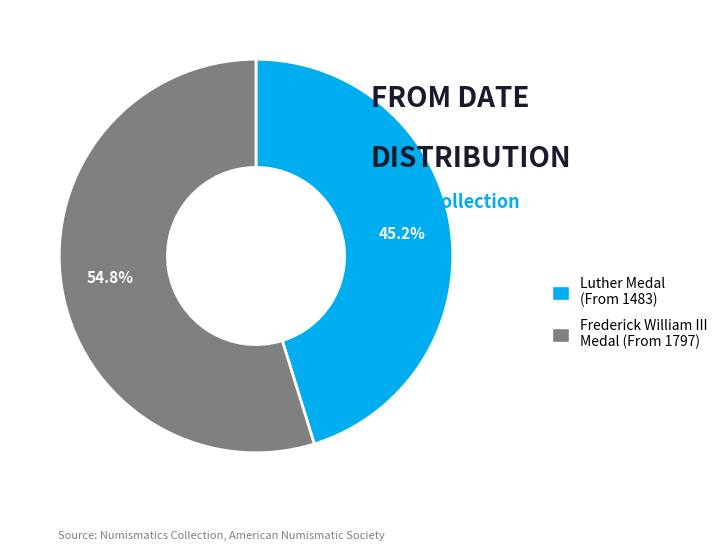

Which category has the smallest portion of the pie?

Luther Medal (From 1483)